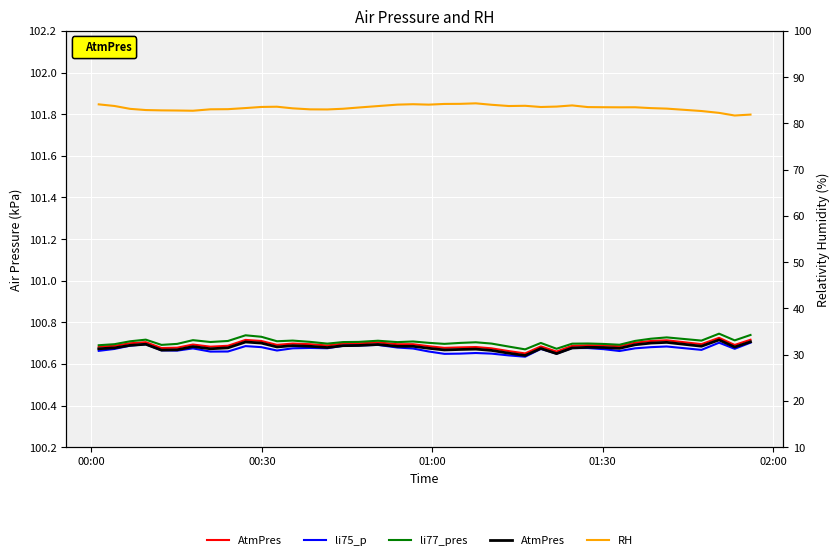

Is it true that li77_pres equals 34.5 at 27?

False